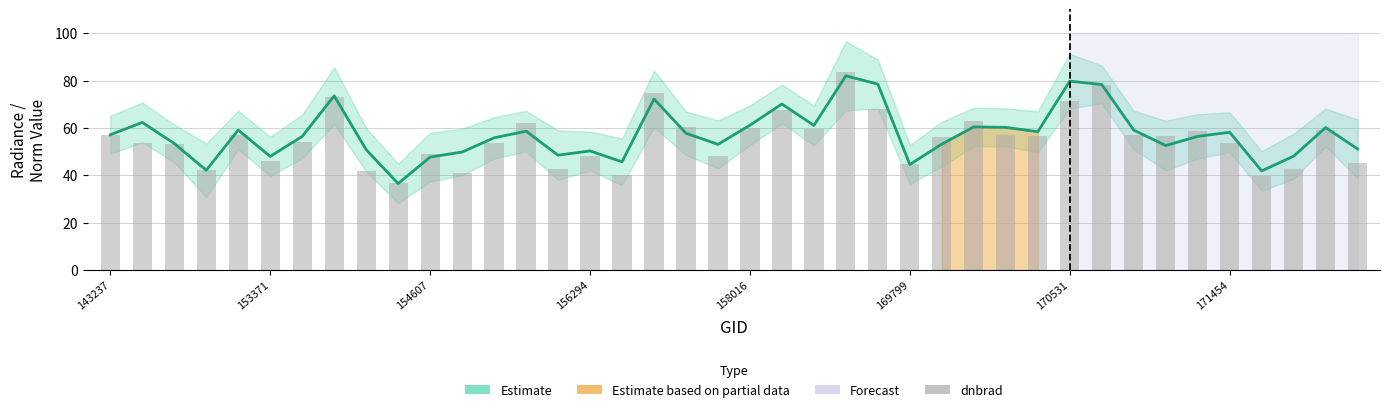

At 26, list the series in order from smallest to largest.

Estimate (mid), dnbrad